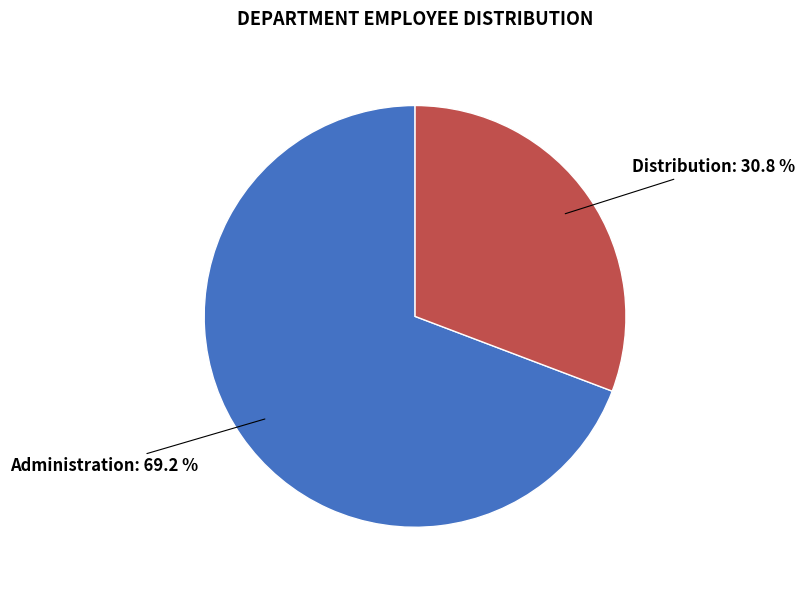

Does any single category account for the majority?

Yes